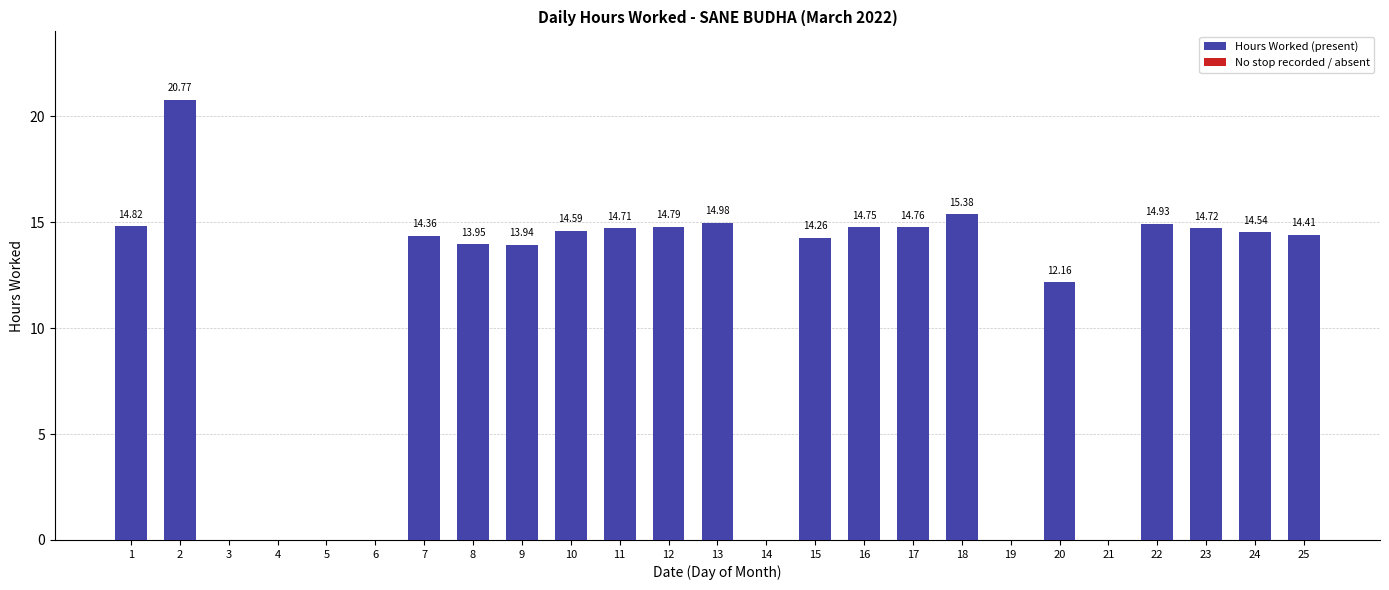

Approximately how many times larger is the value at 20 compared to 22?

0.8